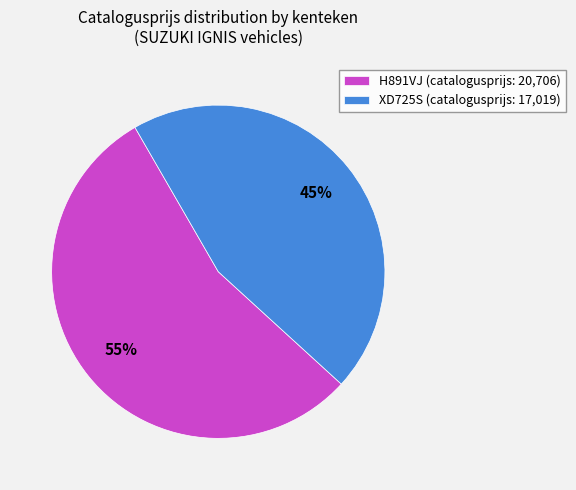

To the nearest percent, what portion does H891VJ represent?

55%